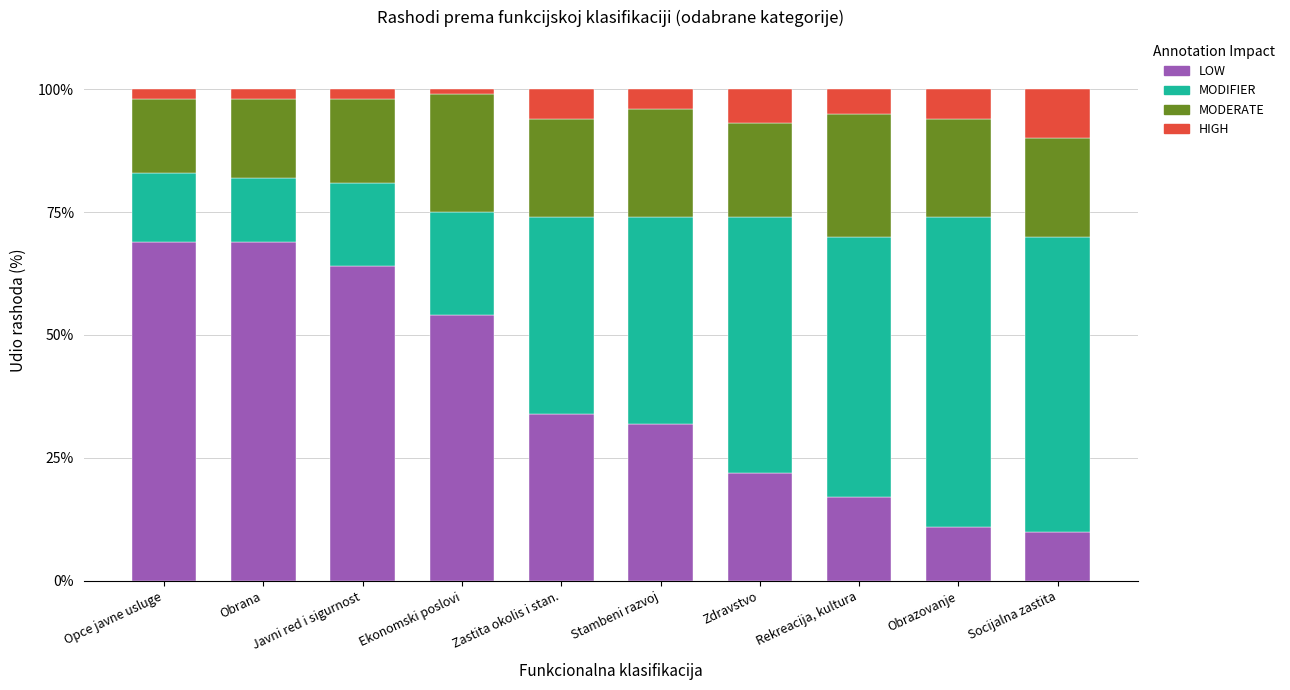

What is the difference between the second highest and second lowest values in the LOW series?

58